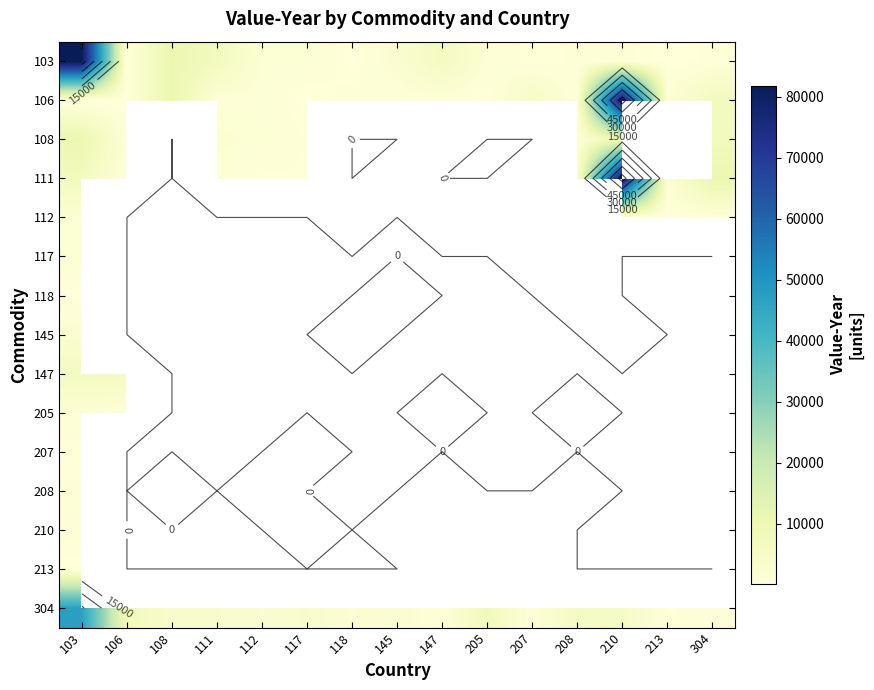

List the series in order of their peak value, highest first.

103, 111, 106, 304, 108, 147, 145, 117, 112, 205, 210, 208, 207, 213, 118